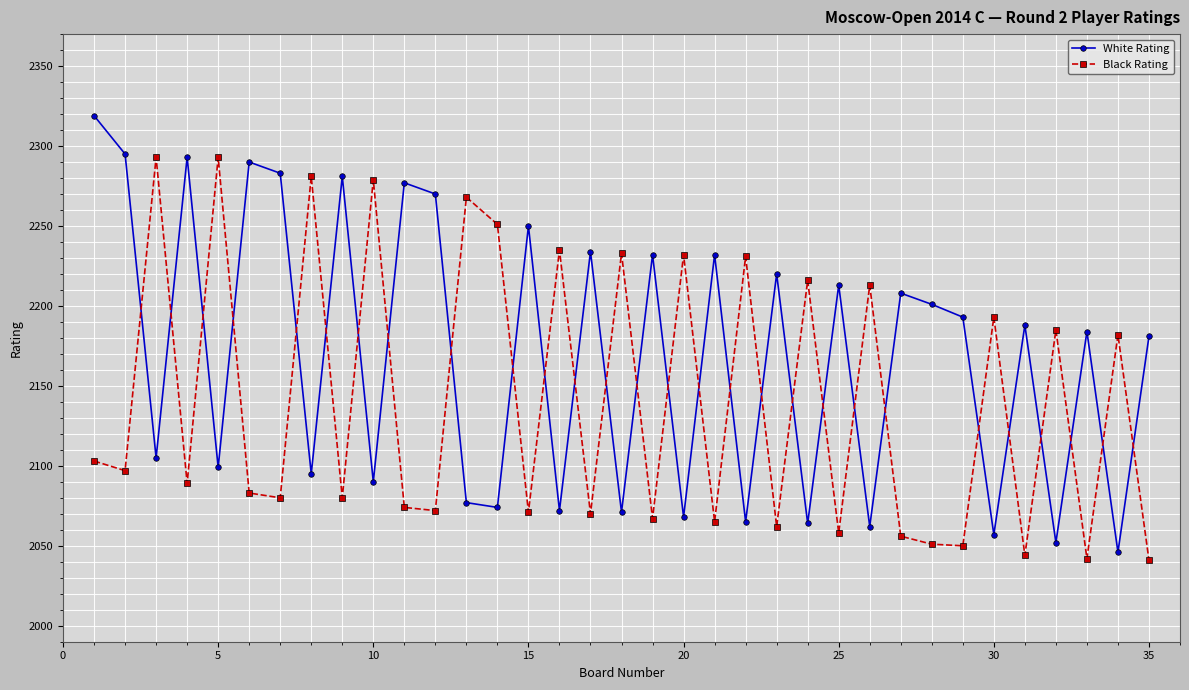

Rank the series by their average value, from lowest to highest.

Black Rating, White Rating